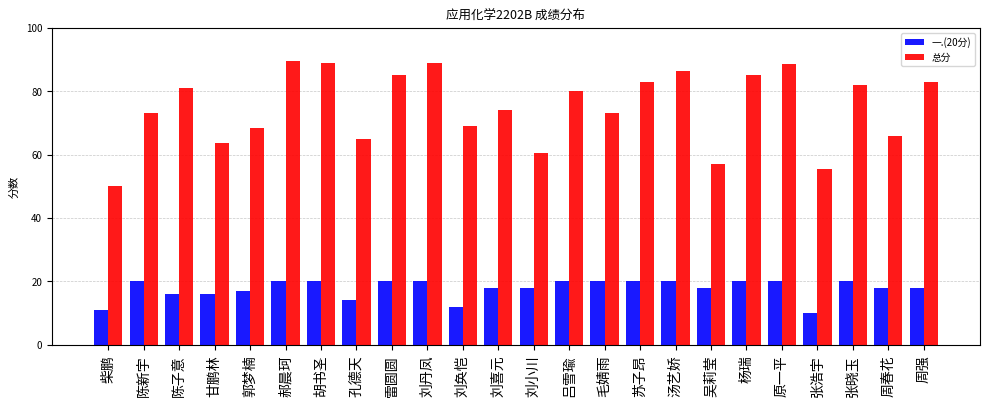

What is the label of the 6th bar from the right?

杨瑞